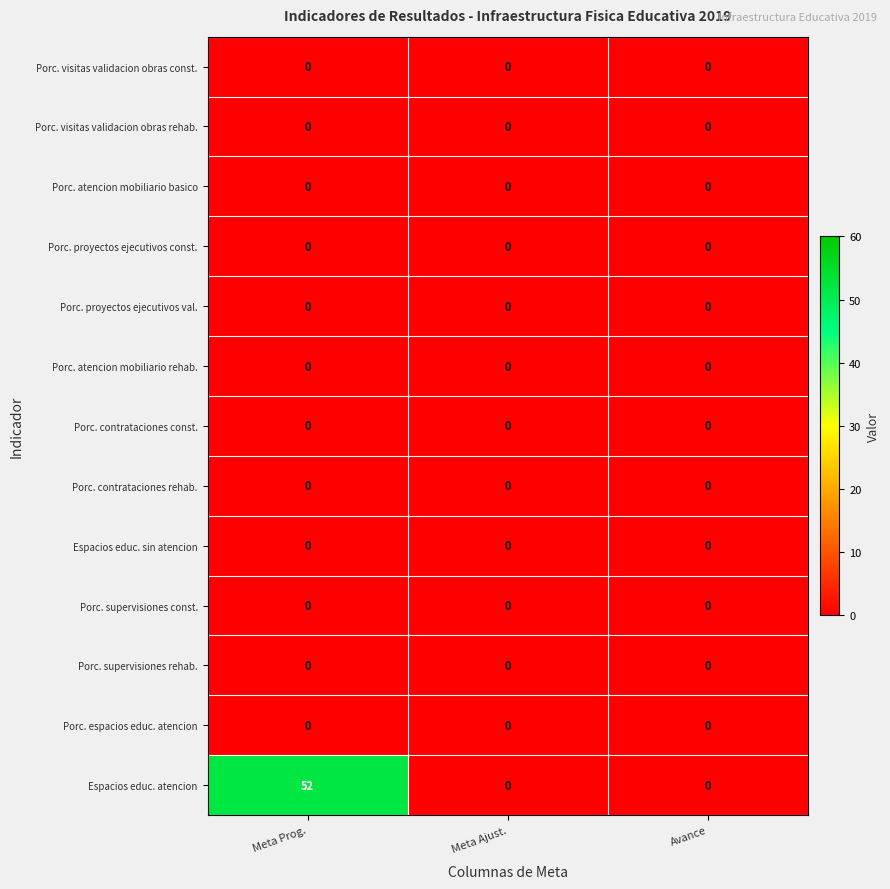

How many categories are shown in the chart?

3